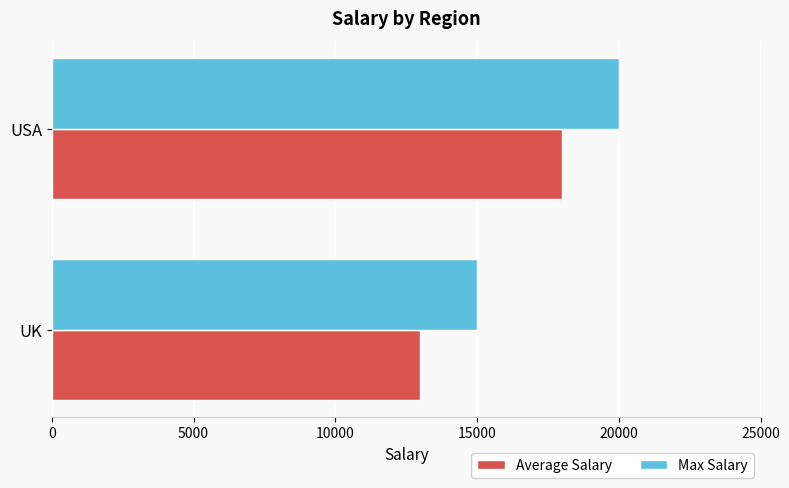

What is the spread (max minus min) of values at USA?

2000